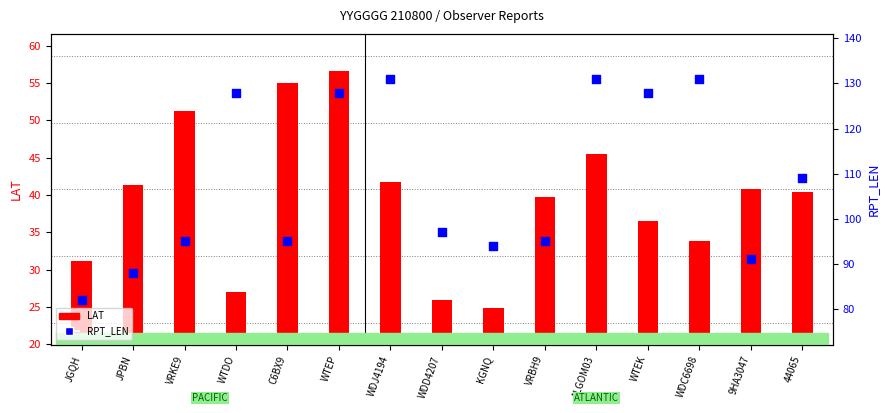

Is the value of RPT_LEN at WDD4207 greater than the value of LAT at WTEK?

Yes